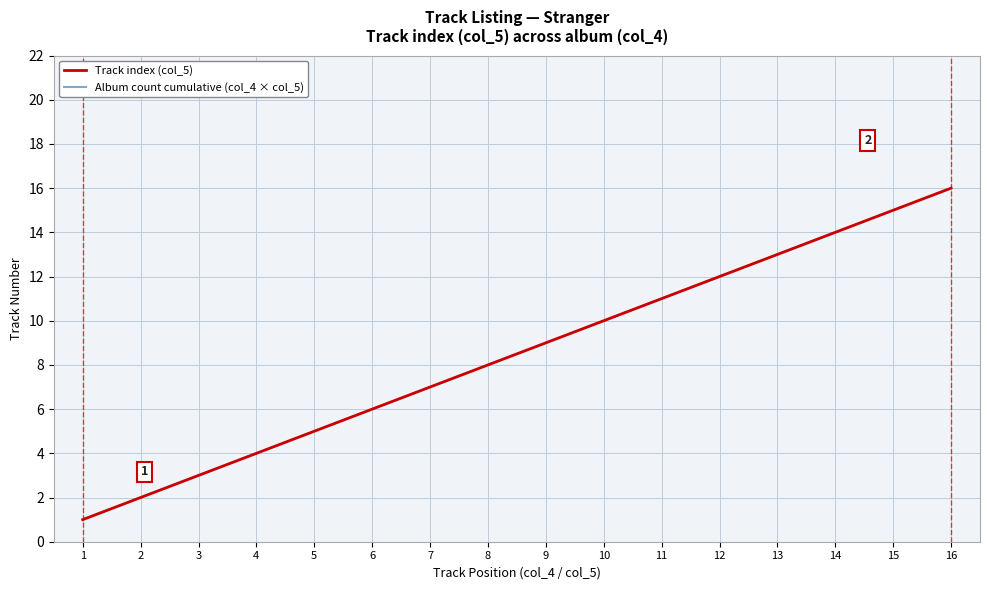

What is the highest value of the Track index (col_5) series?

16